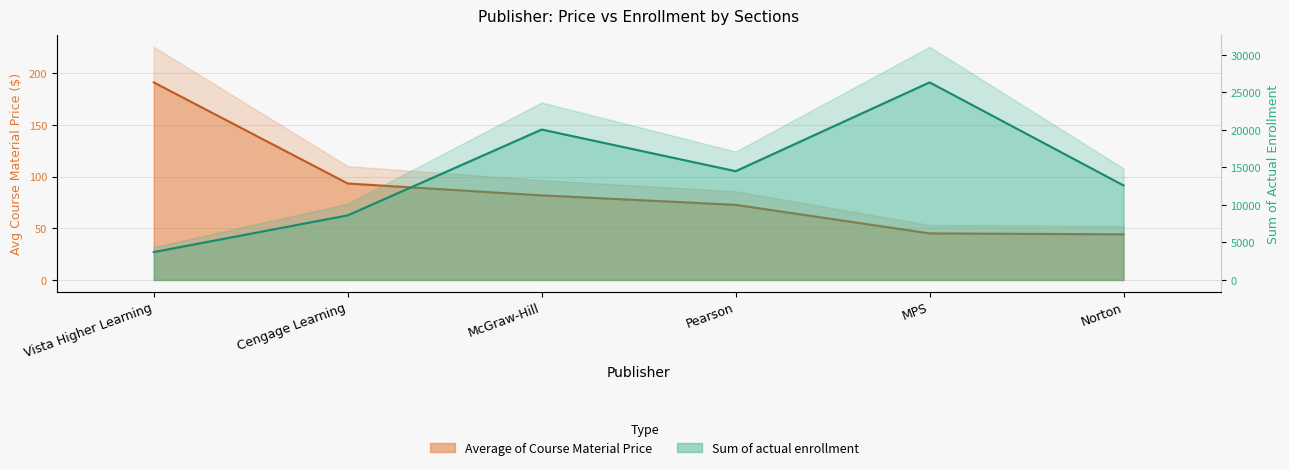

Reading left to right, extract all data points from this chart.

Average of Course Material Price: Vista Higher Learning=191.2	Cengage Learning=93.4	McGraw-Hill=81.9	Pearson=72.7	MPS=45.1	Norton=44.2
Sum of actual enrollment: Vista Higher Learning=3721.0	Cengage Learning=8619.0	McGraw-Hill=20061.0	Pearson=14509.0	MPS=26351.0	Norton=12608.0